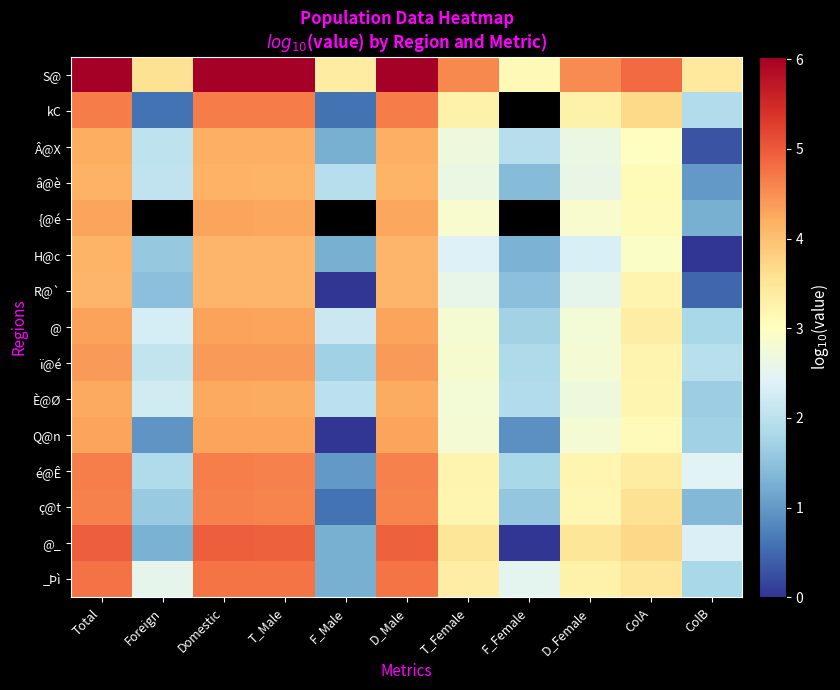

Count the number of categories in the chart.

11